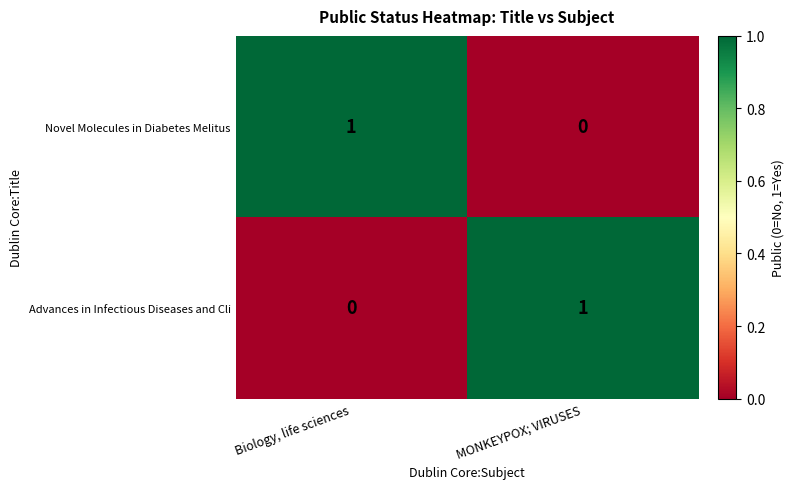

At how many categories does at least one series exceed 0?

2